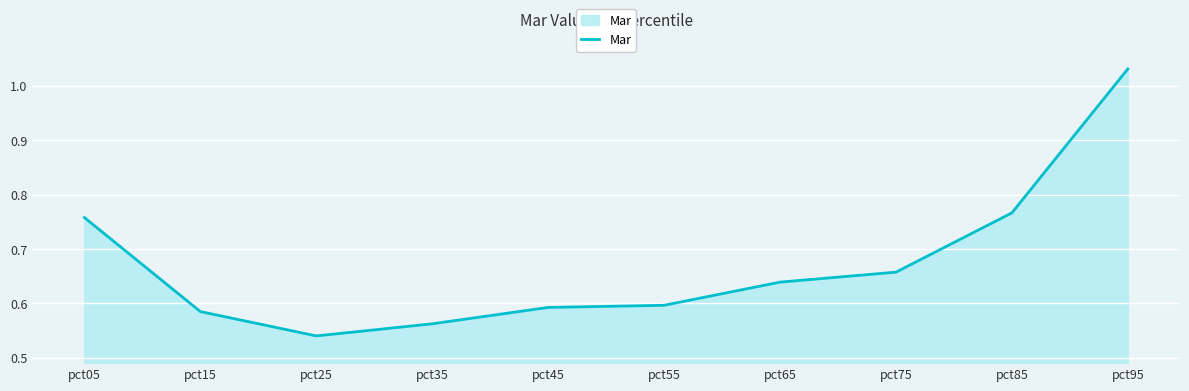

Where is the data nearest to the value 0?

pct25